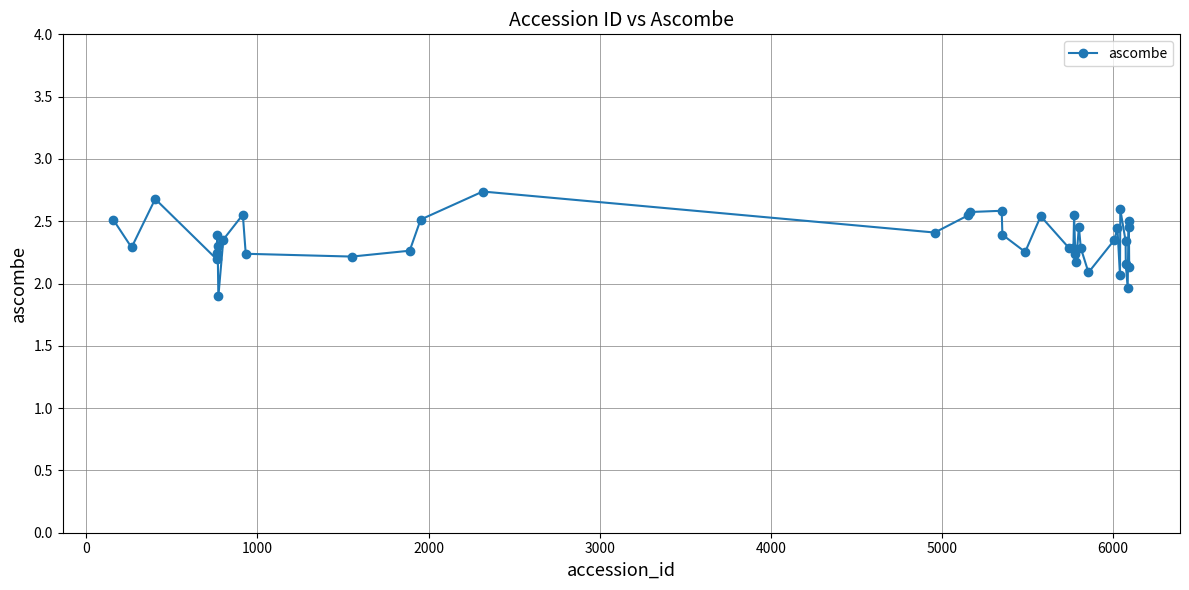

What is the sum of all values?

94.1